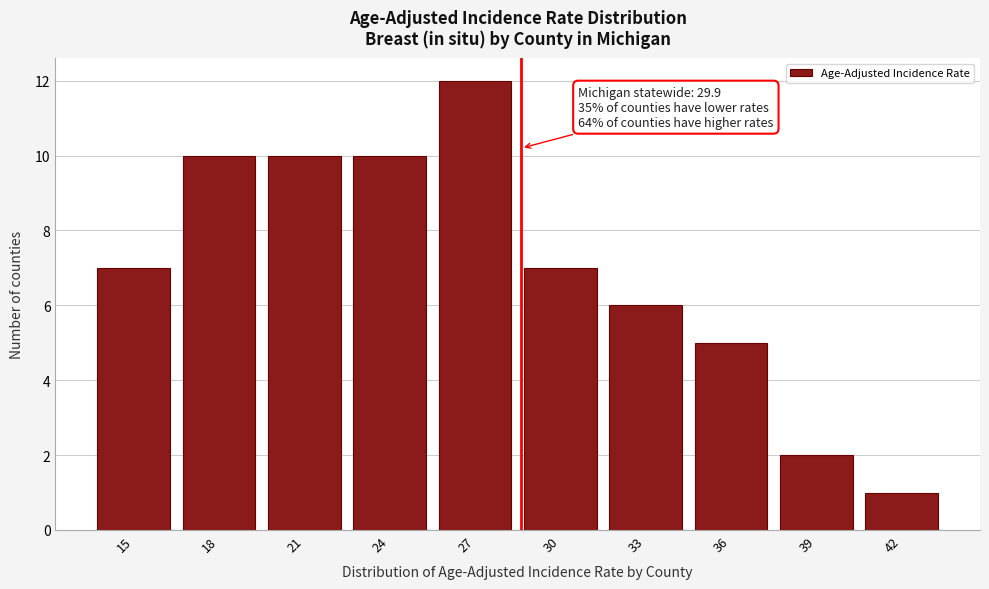

Reading right to left, transcribe all the data shown in this chart.

42=1	39=2	36=5	33=6	30=7	27=12	24=10	21=10	18=10	15=7